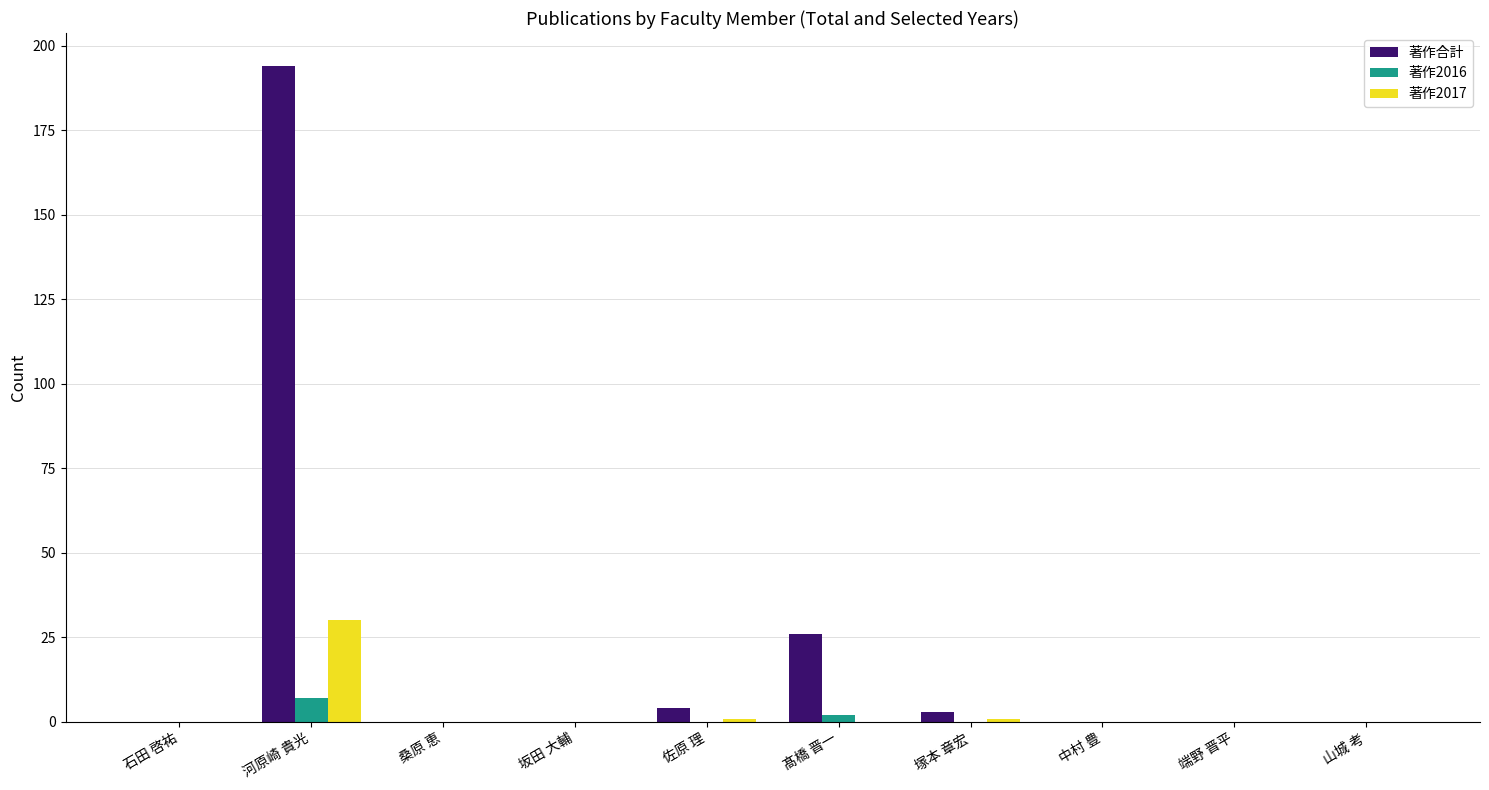

What is the sum of all 著作2017 values?

32